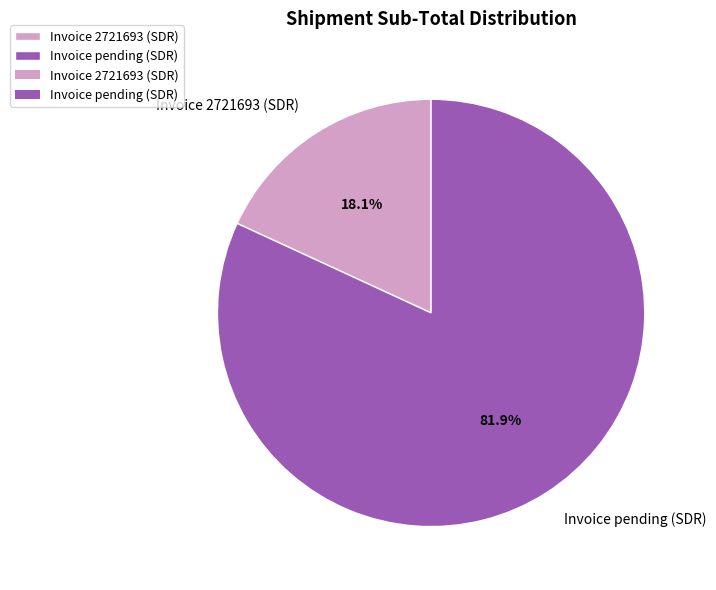

Between Invoice pending (SDR) and Invoice 2721693 (SDR), which is larger?

Invoice pending (SDR)